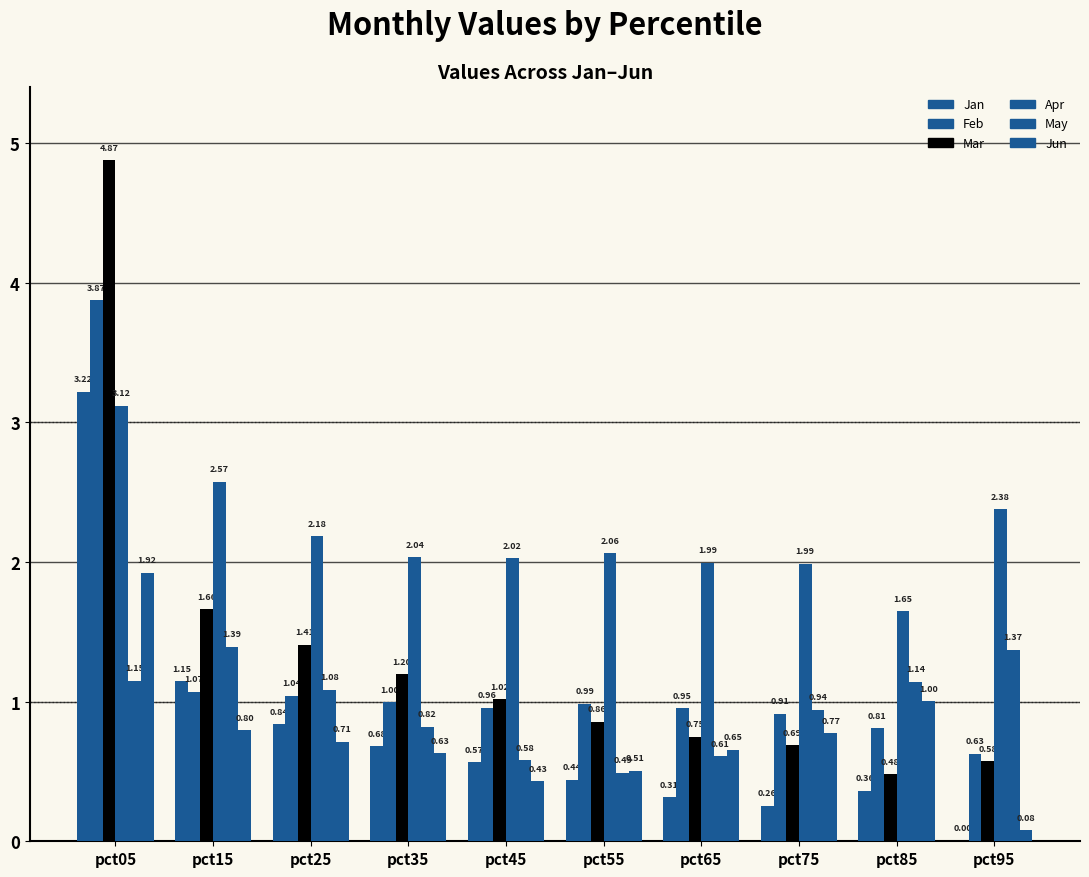

Between pct75 and pct55, which is larger?

pct55